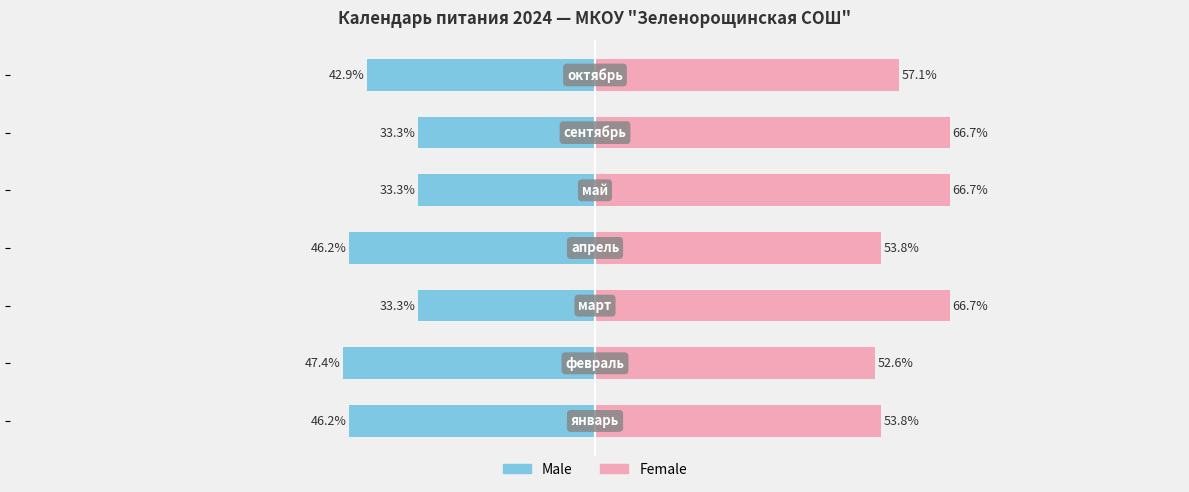

What is the value of the Male bar at the 7th from the left?

-42.9